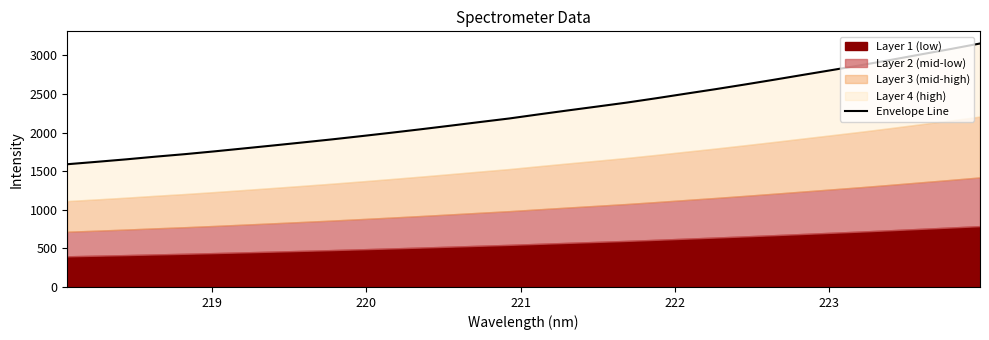

What is the value of the 19th point from the left?

2338.0